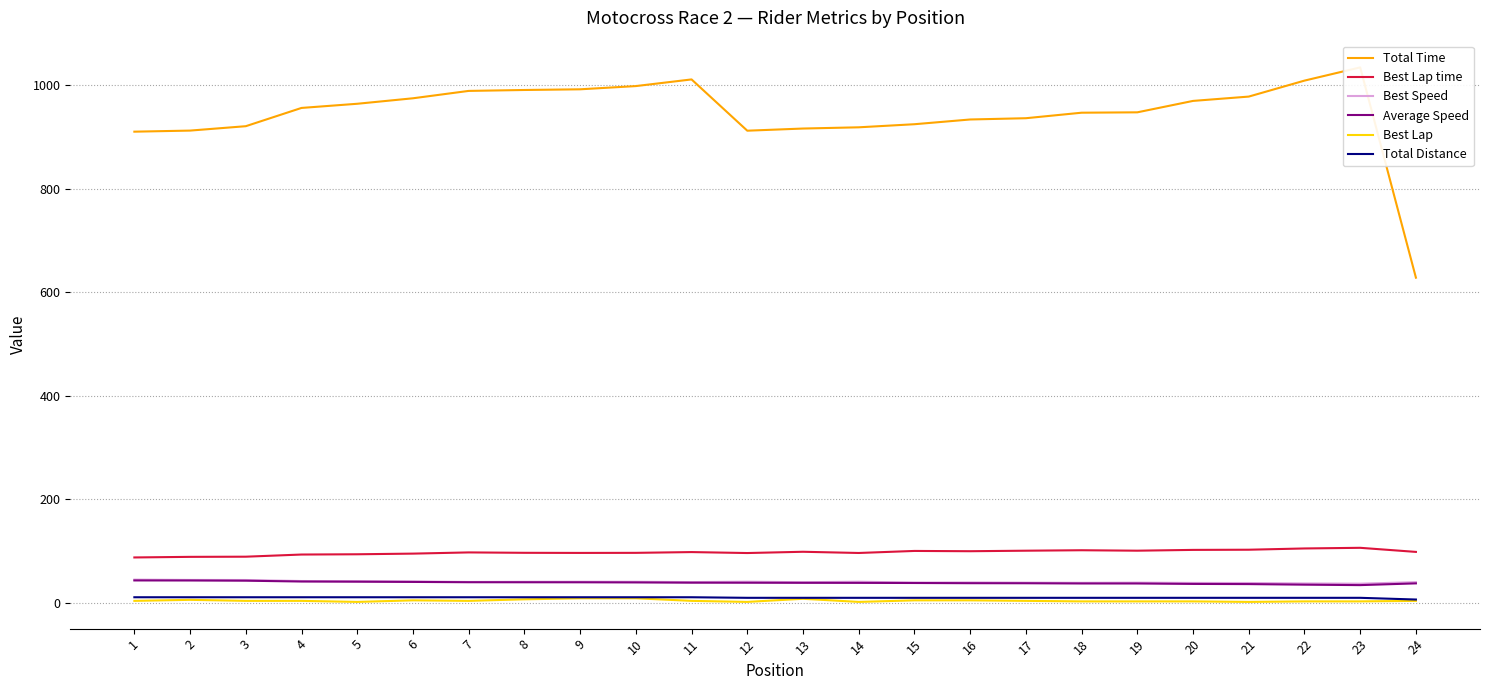

How many lines are shown in the chart?

6